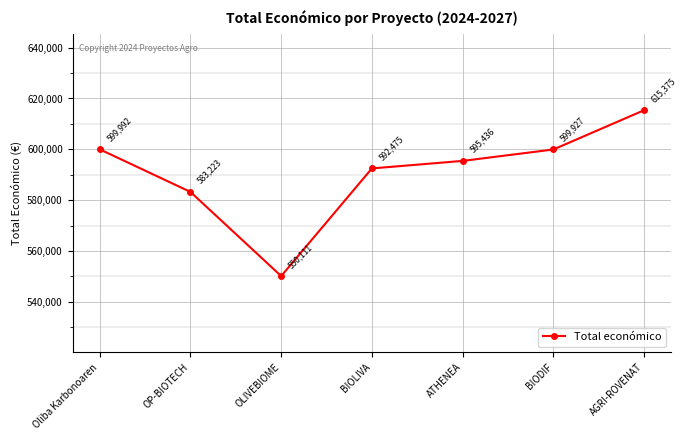

At which category does the chart reach its minimum across all series?

OLIVEBIOME